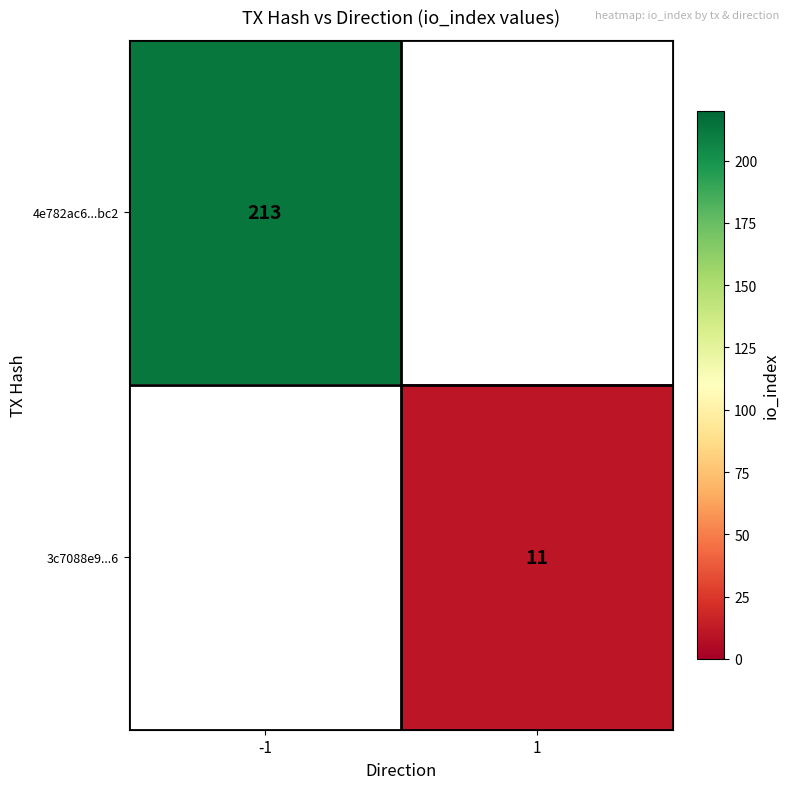

Is it true that 3c7088e9...6 equals 11 at 1?

True